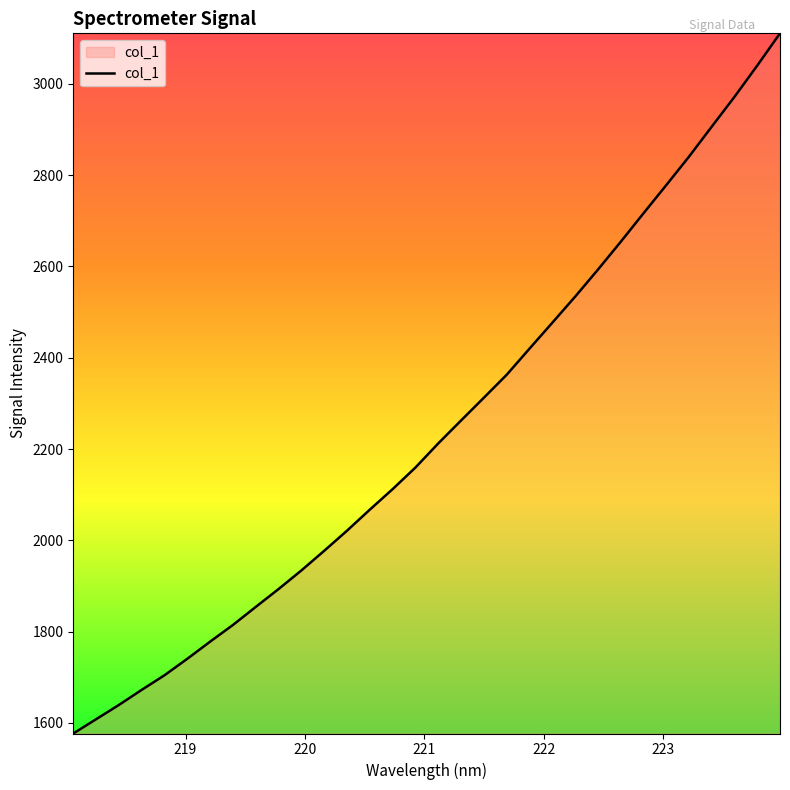

What is the smallest value displayed?

1577.0